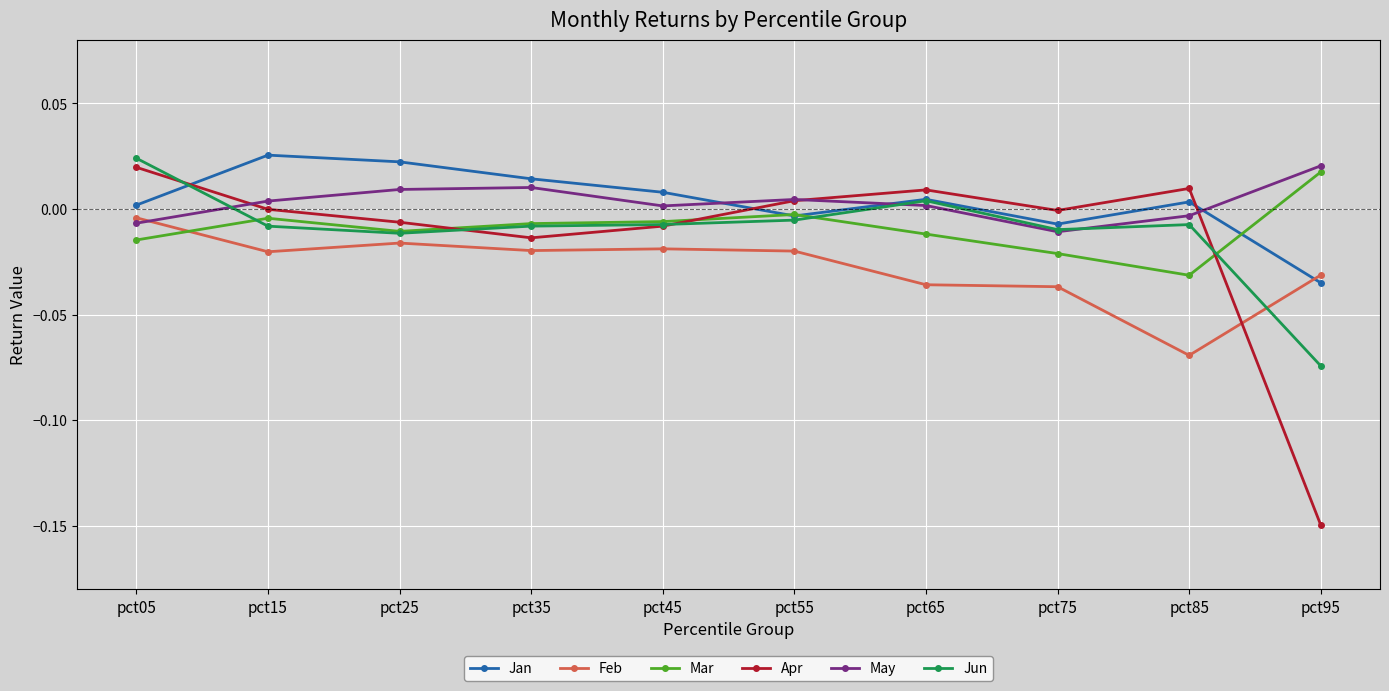

True or false: May and Jan intersect in this chart.

True